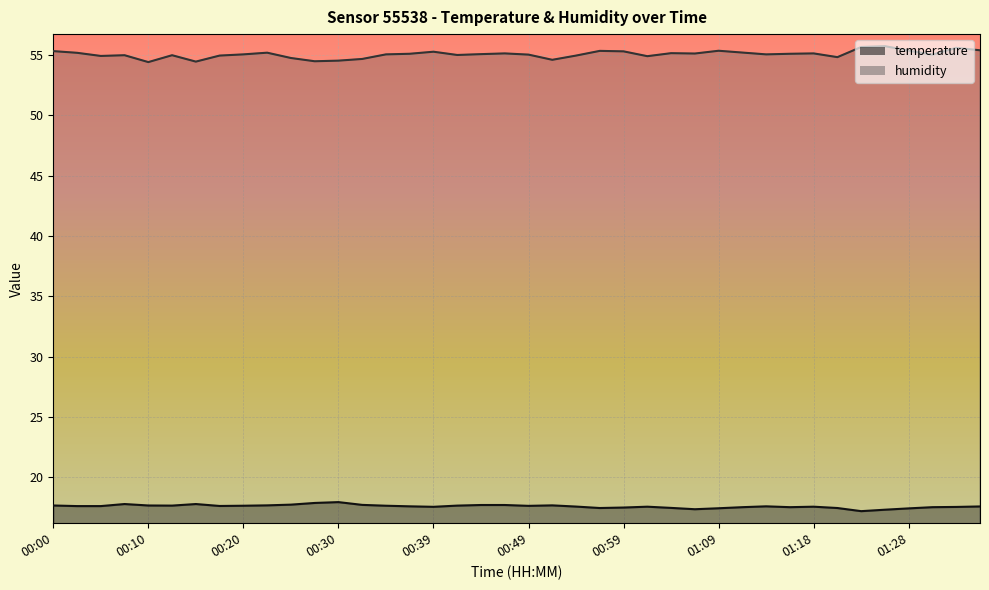

What is the average value of the temperature series?

17.6